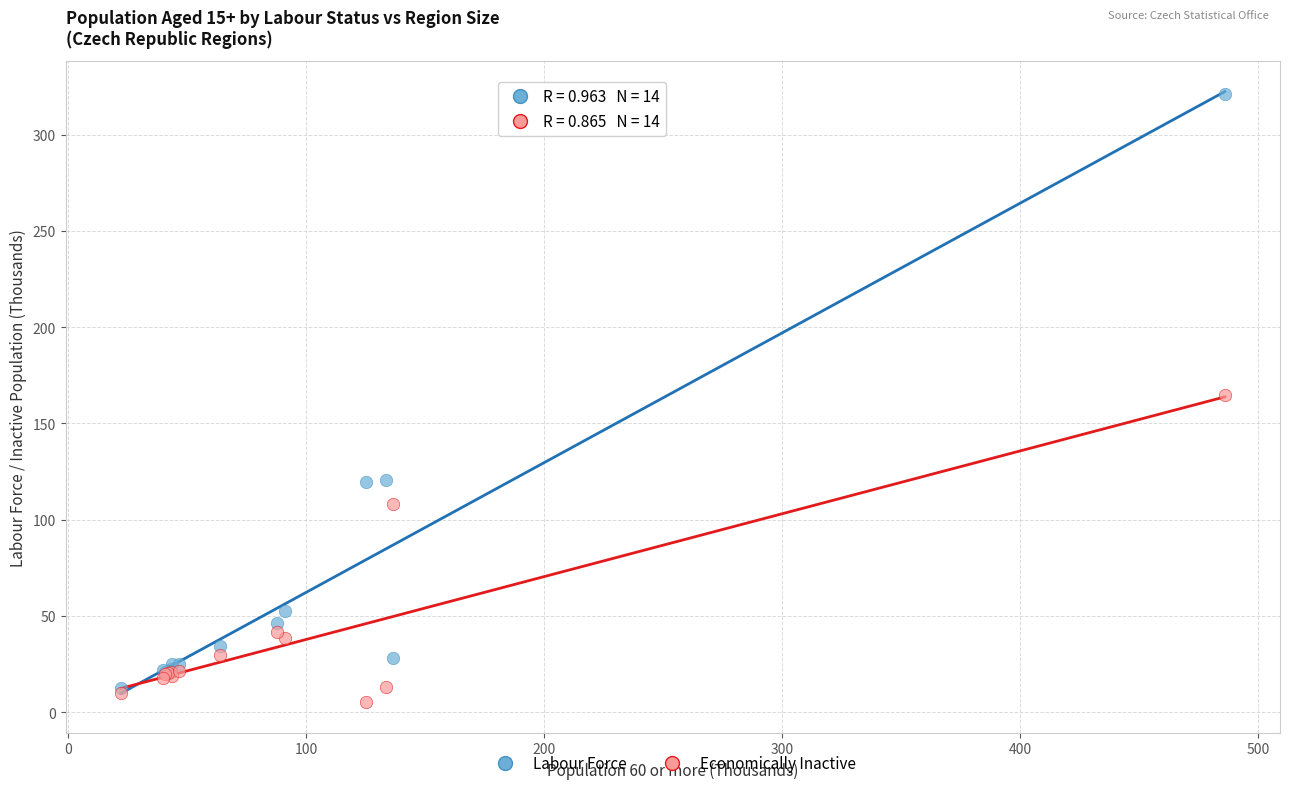

In the Economically Inactive series, what Y value is closest to 85?

108.1